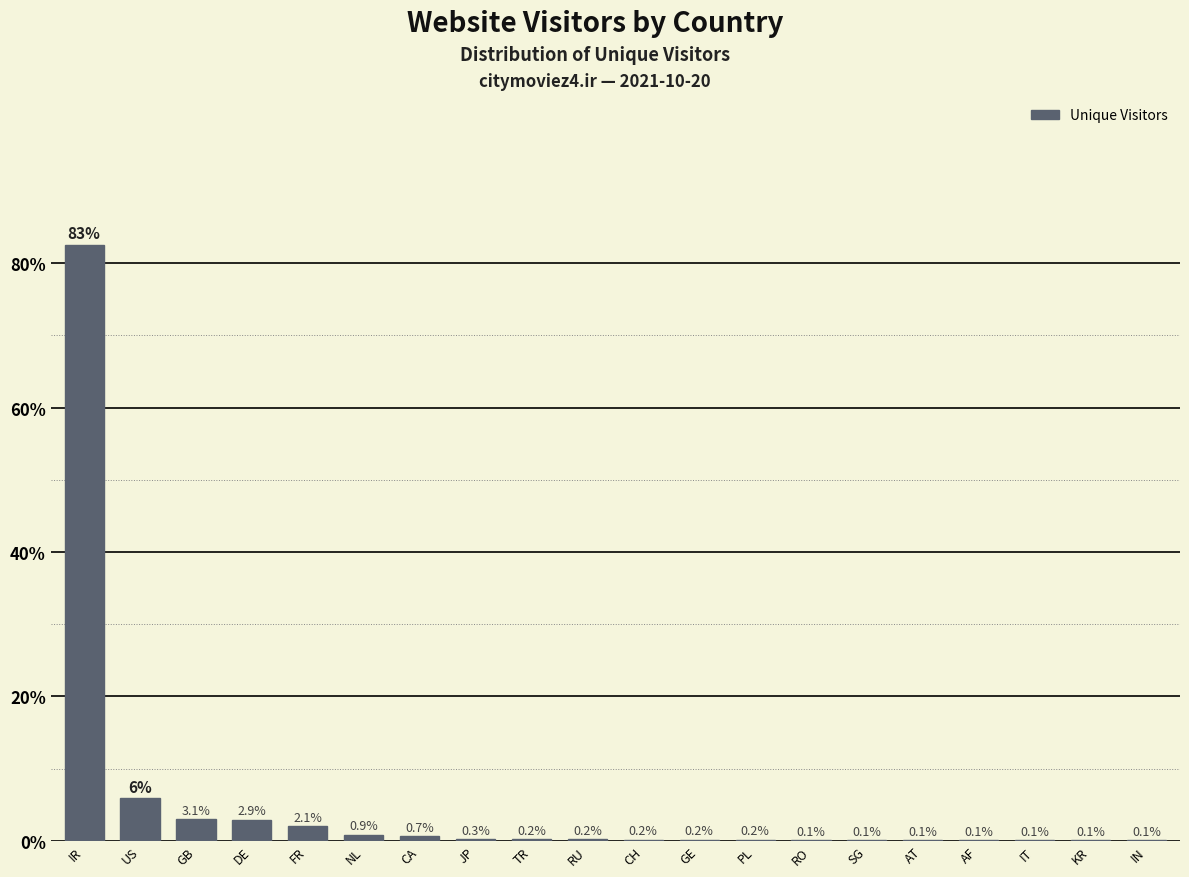

Reading left to right, extract all data points from this chart.

IR=82.5	US=5.9	GB=3.1	DE=2.9	FR=2.1	NL=0.9	CA=0.7	JP=0.3	TR=0.2	RU=0.2	CH=0.2	GE=0.2	PL=0.2	RO=0.1	SG=0.1	AT=0.1	AF=0.1	IT=0.1	KR=0.1	IN=0.1